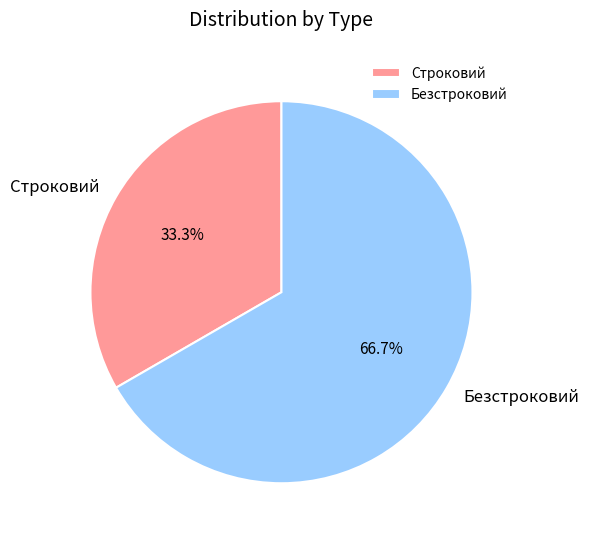

Between Безстроковий and Строковий, which is larger?

Безстроковий